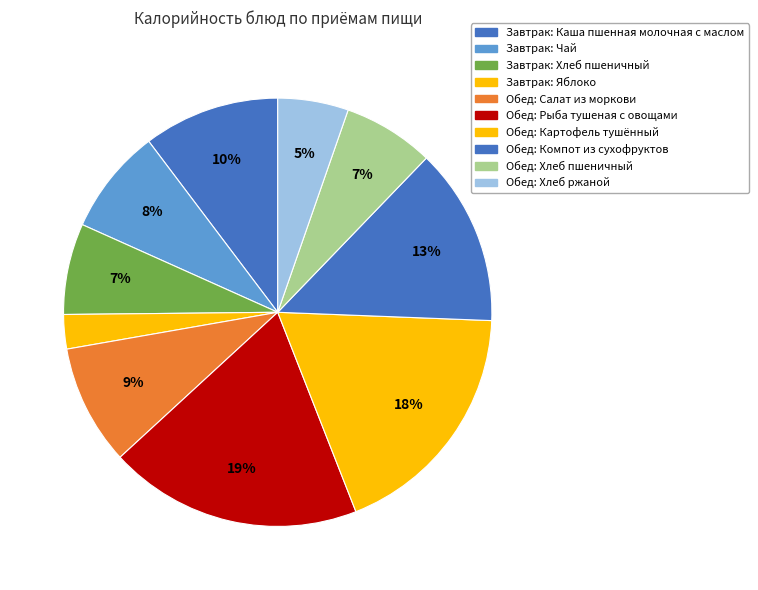

Rank the categories by value from highest to lowest.

Рыба тушеная с овощами, Картофель тушённый, Компот из сухофруктов, Каша пшенная молочная с маслом, Салат из моркови с зелёным горошком, Чай, Хлеб пшеничный (завтрак), Хлеб пшеничный (обед), Хлеб ржаной, Яблоко